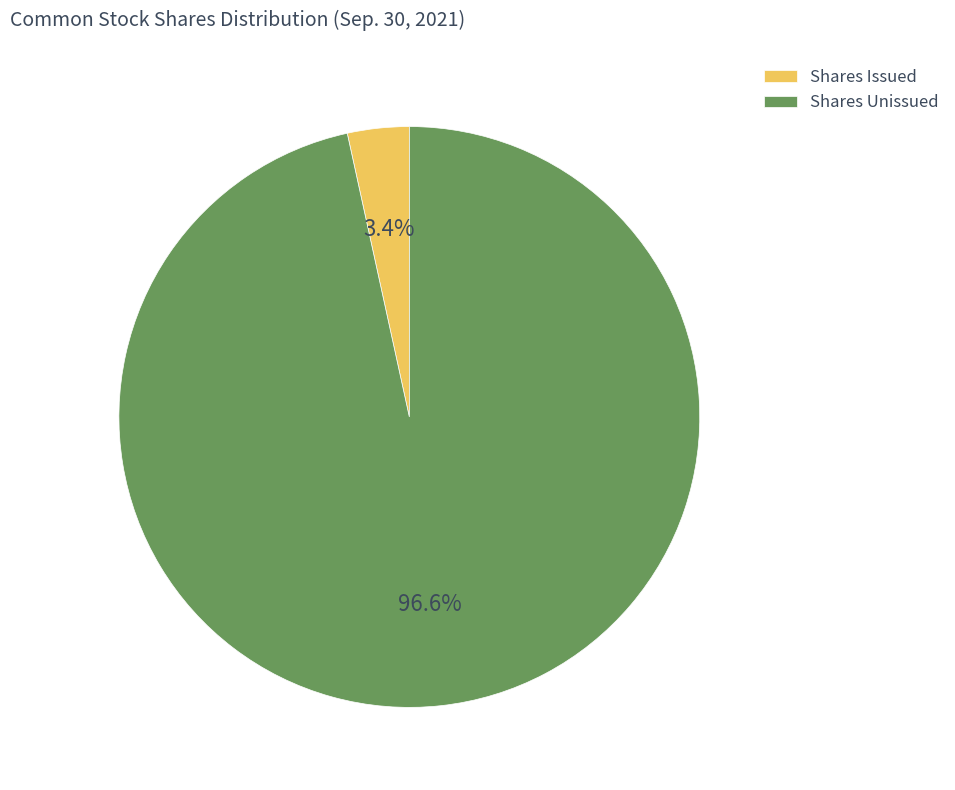

How many slices are in this pie chart?

2